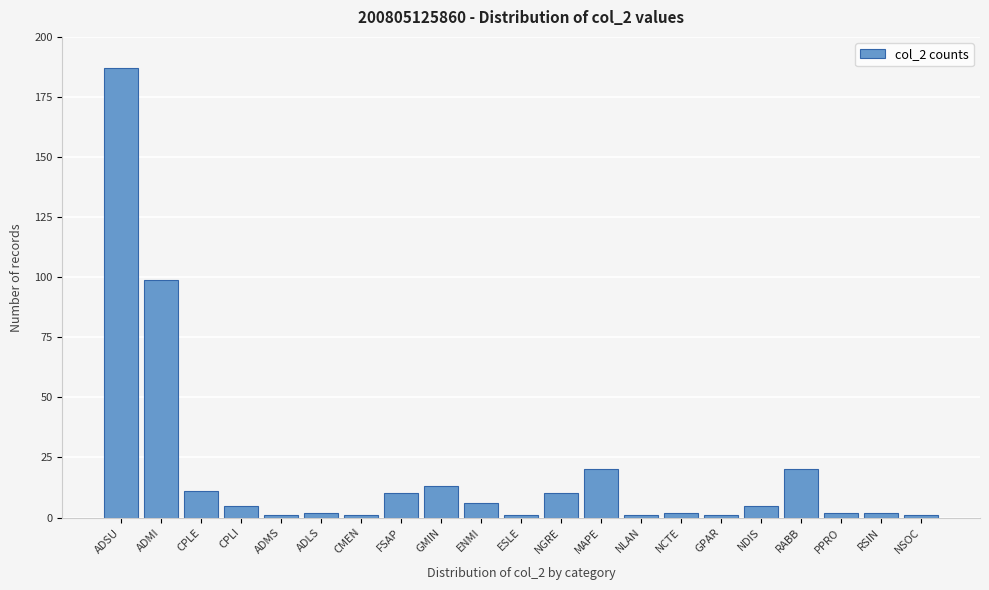

Reading left to right, transcribe all the data shown in this chart.

ADSU=187	ADMI=99	CPLE=11	CPLI=5	ADMS=1	ADLS=2	CMEN=1	FSAP=10	GMIN=13	ENMI=6	ESLE=1	NGRE=10	MAPE=20	NLAN=1	NCTE=2	GPAR=1	NDIS=5	RABB=20	PPRO=2	RSIN=2	NSOC=1